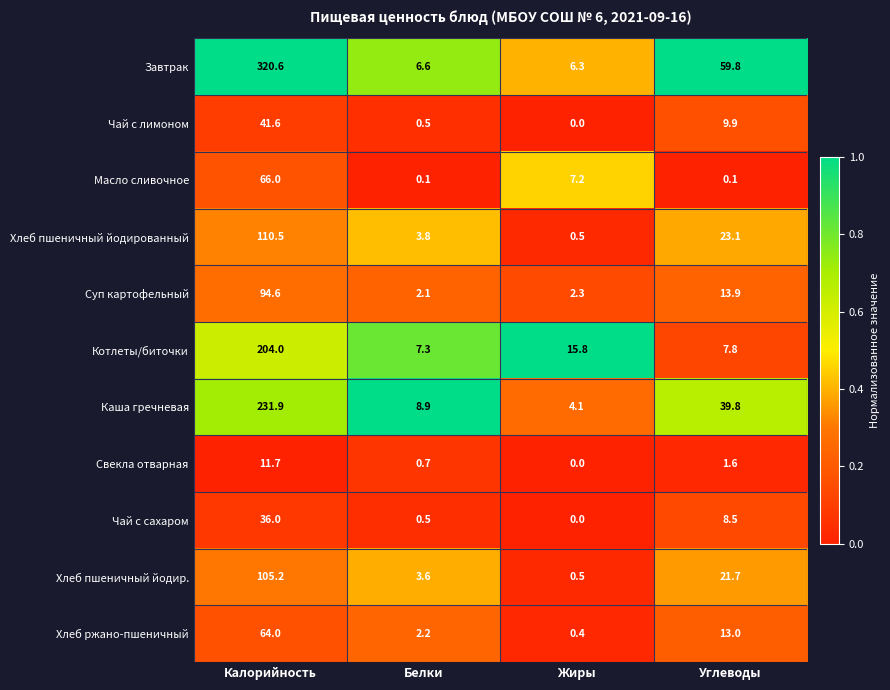

What is the sum of all Свекла отварная values?

14.0